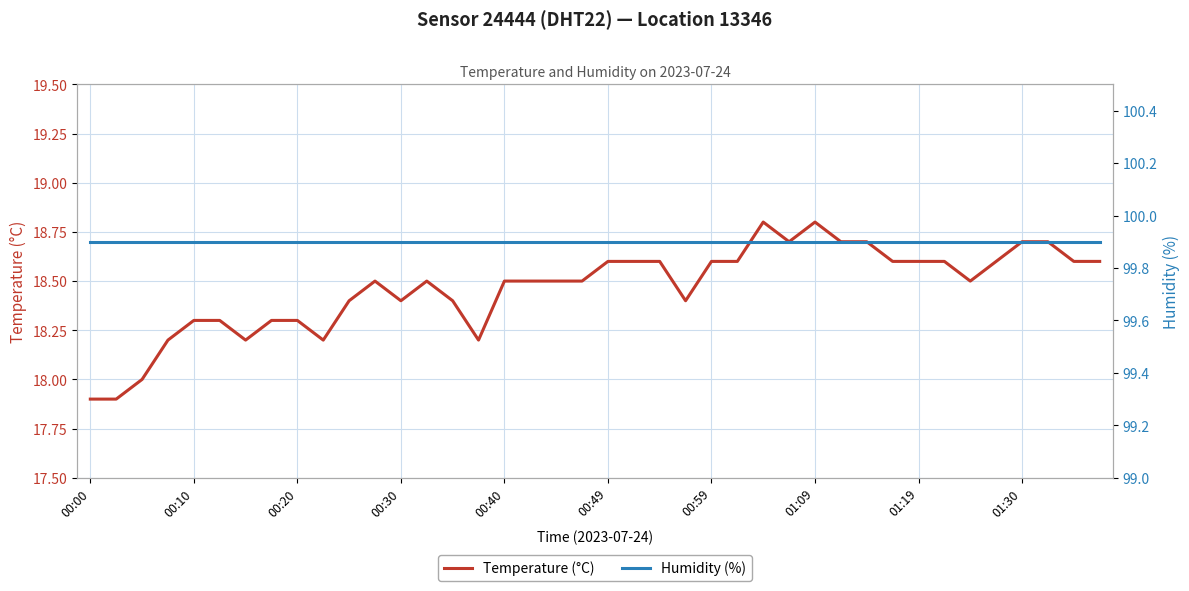

The value of Temperature (°C) at 00:49 is 3.9. True or false?

False